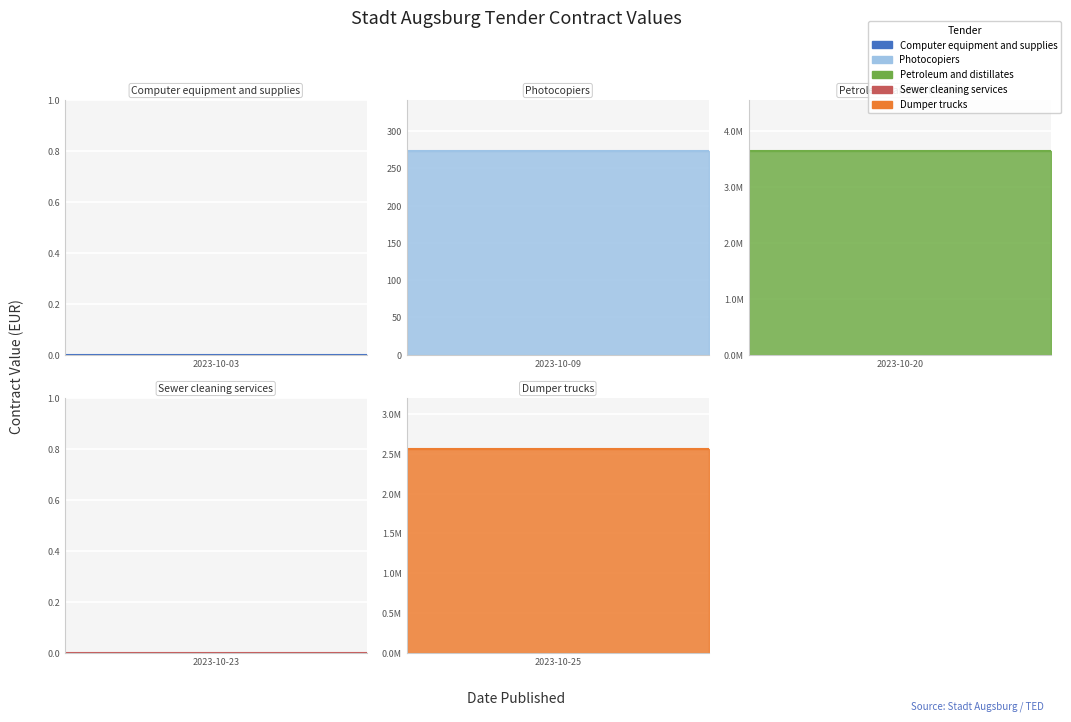

What value does the data have at 2023-10-09?

273